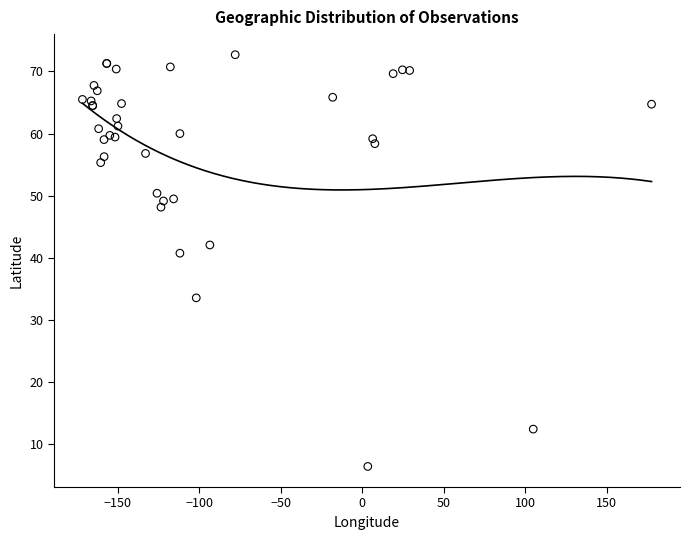

What Y value in the scatter plot is closest to 39?

40.8